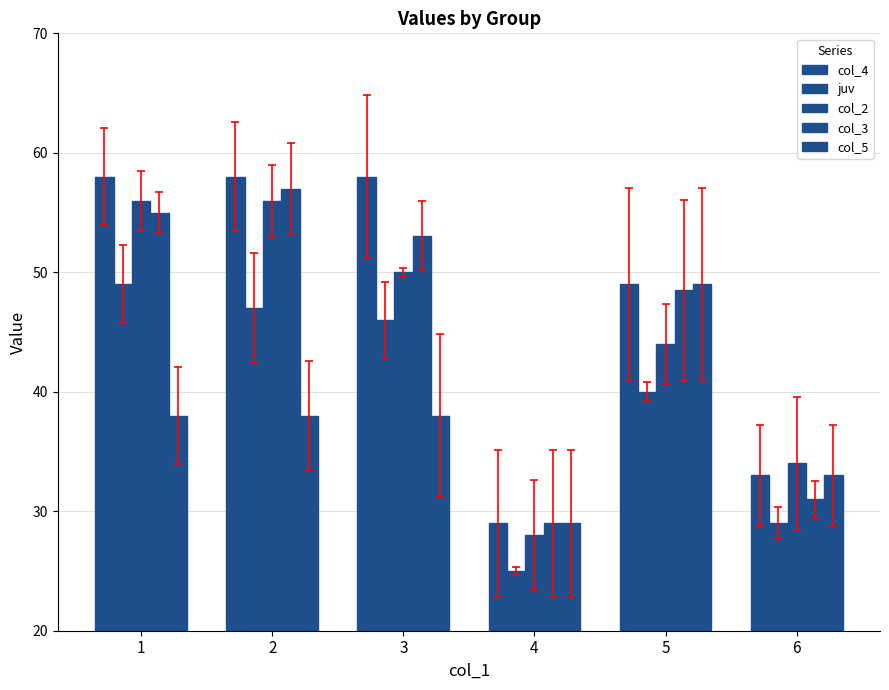

The col_3 series shows 57.0 at 2. True or false?

True